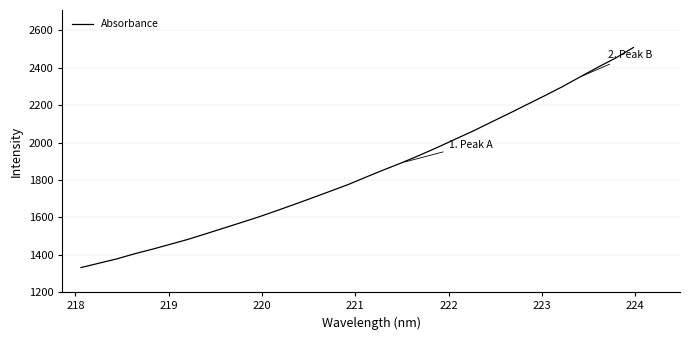

What is the minimum value shown in the chart?

1331.4